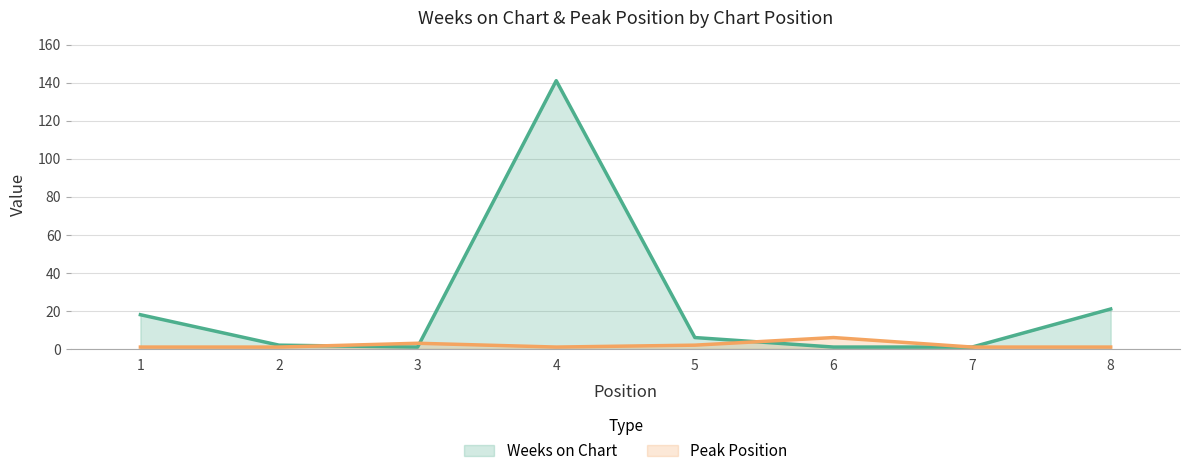

Where do Peak Position and Weeks on Chart first cross each other?

2 and 3